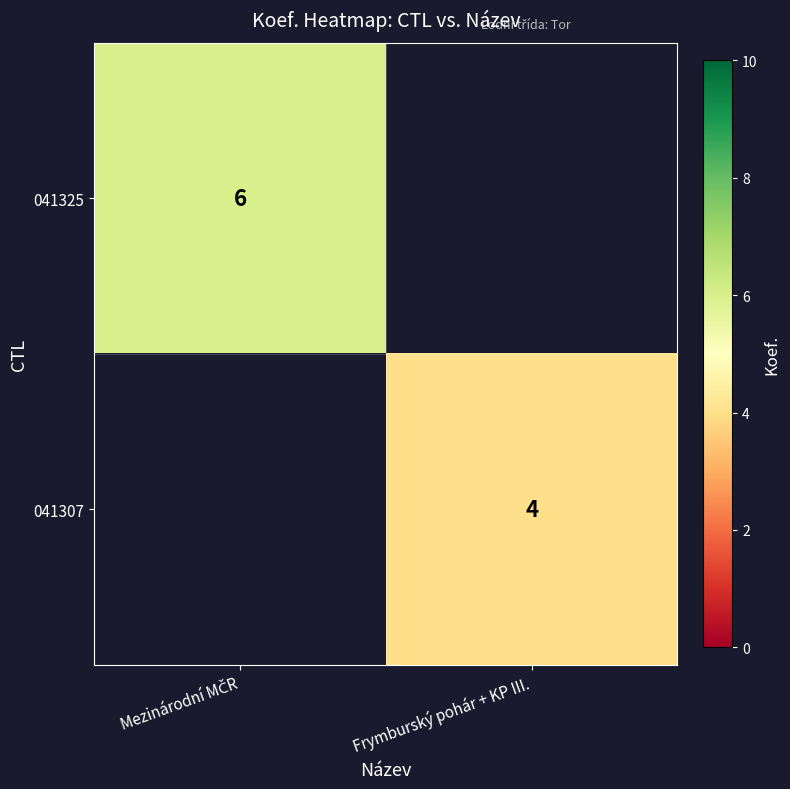

True or false: 041307 has a value of 1 at Frymburský pohár + KP III..

False